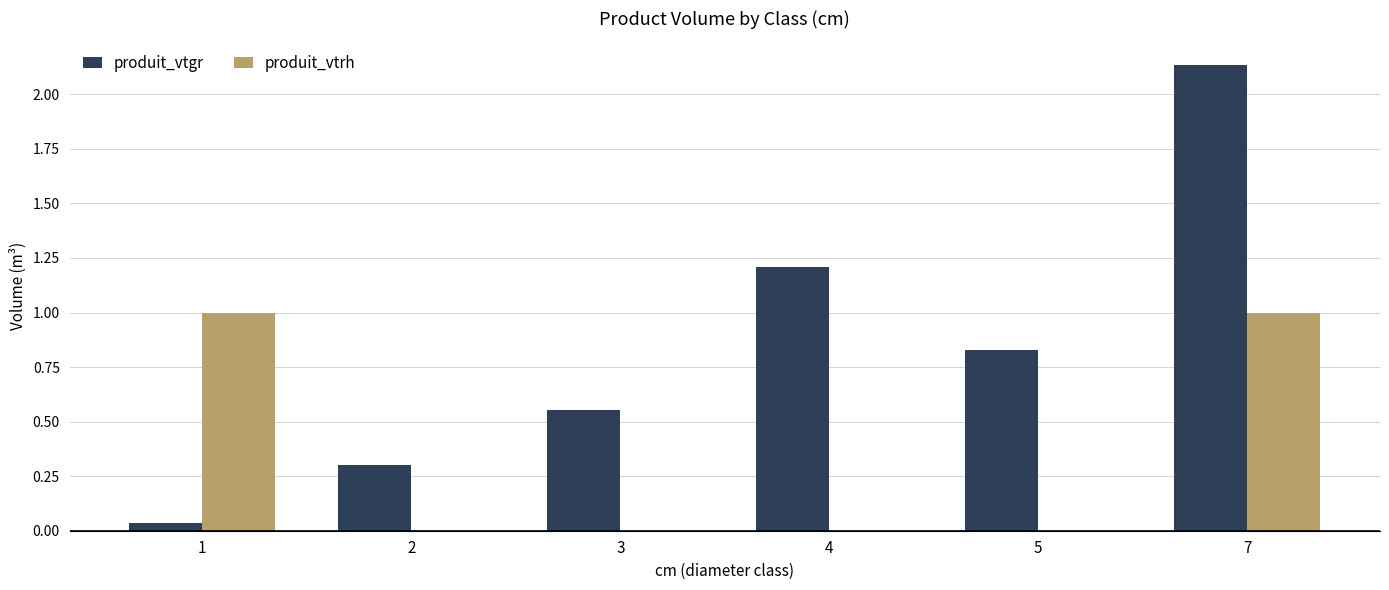

How many series are shown in this chart?

2